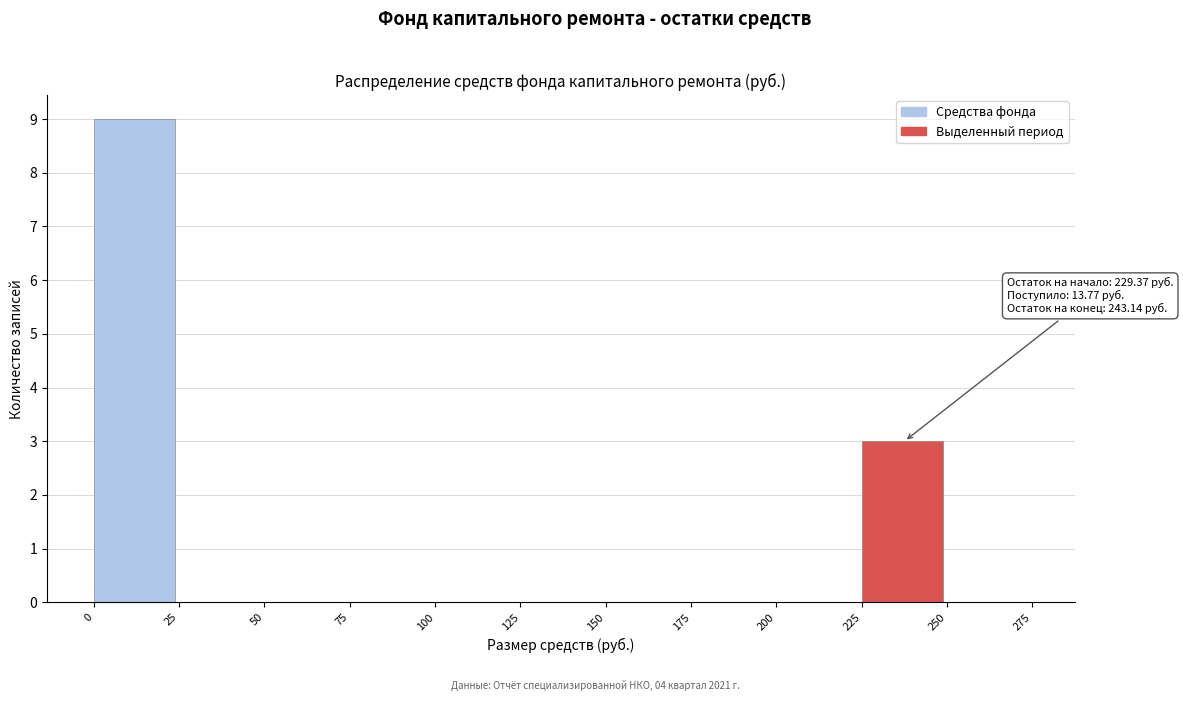

Which range on the x-axis has the tallest bar?

0 to 25